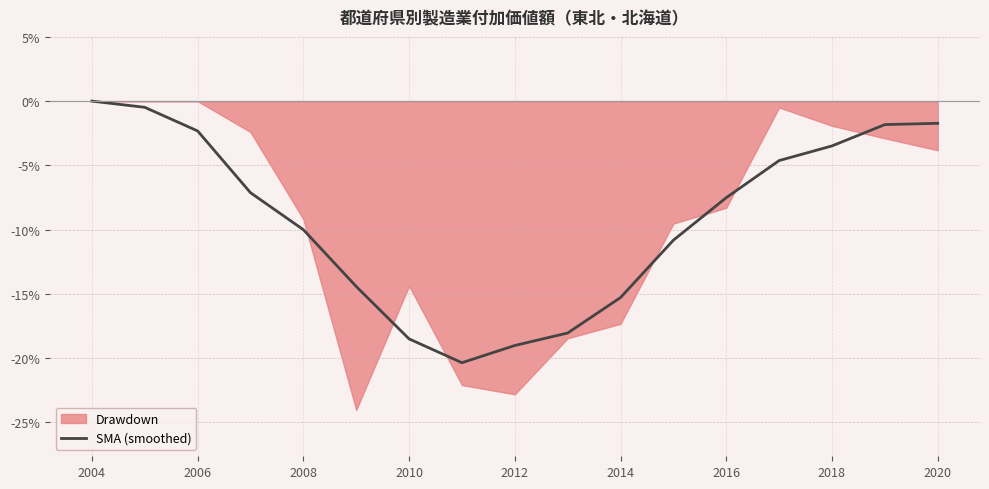

How many lines are shown in the chart?

1